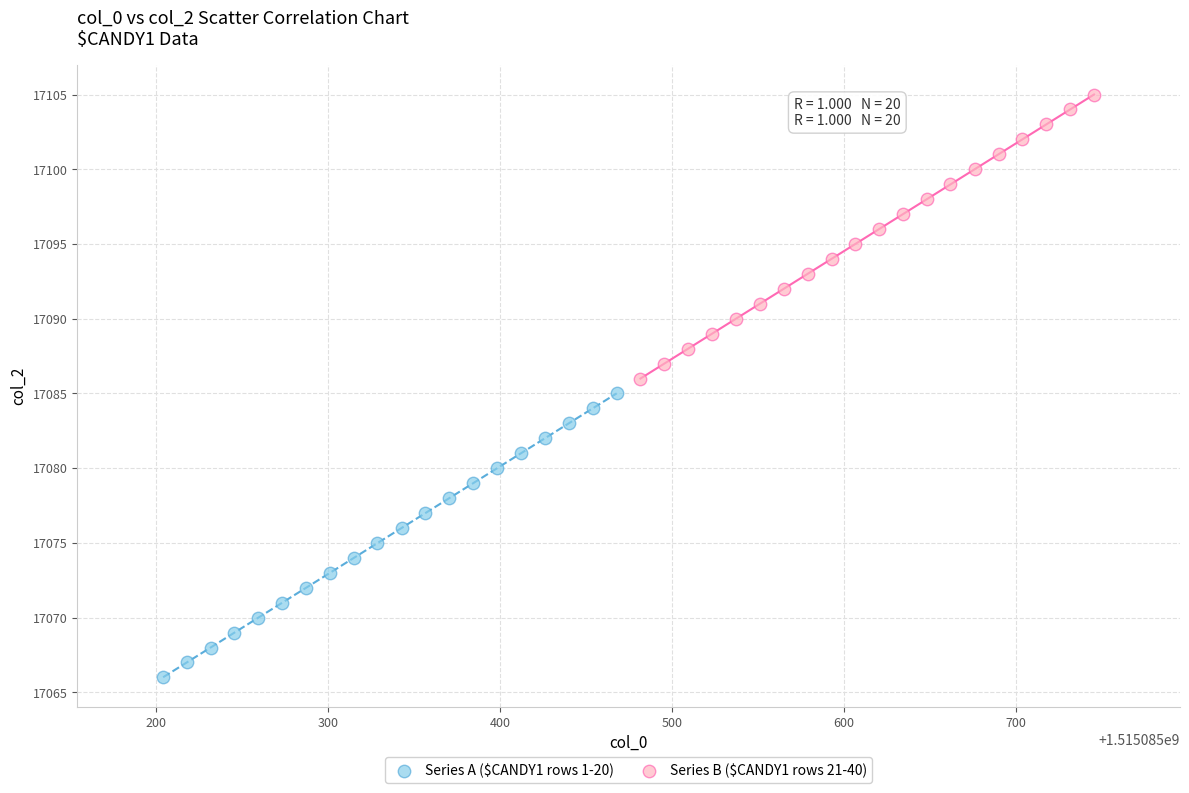

What are all the series names shown in the legend?

Series A ($CANDY1 rows 1-20), Series B ($CANDY1 rows 21-40)